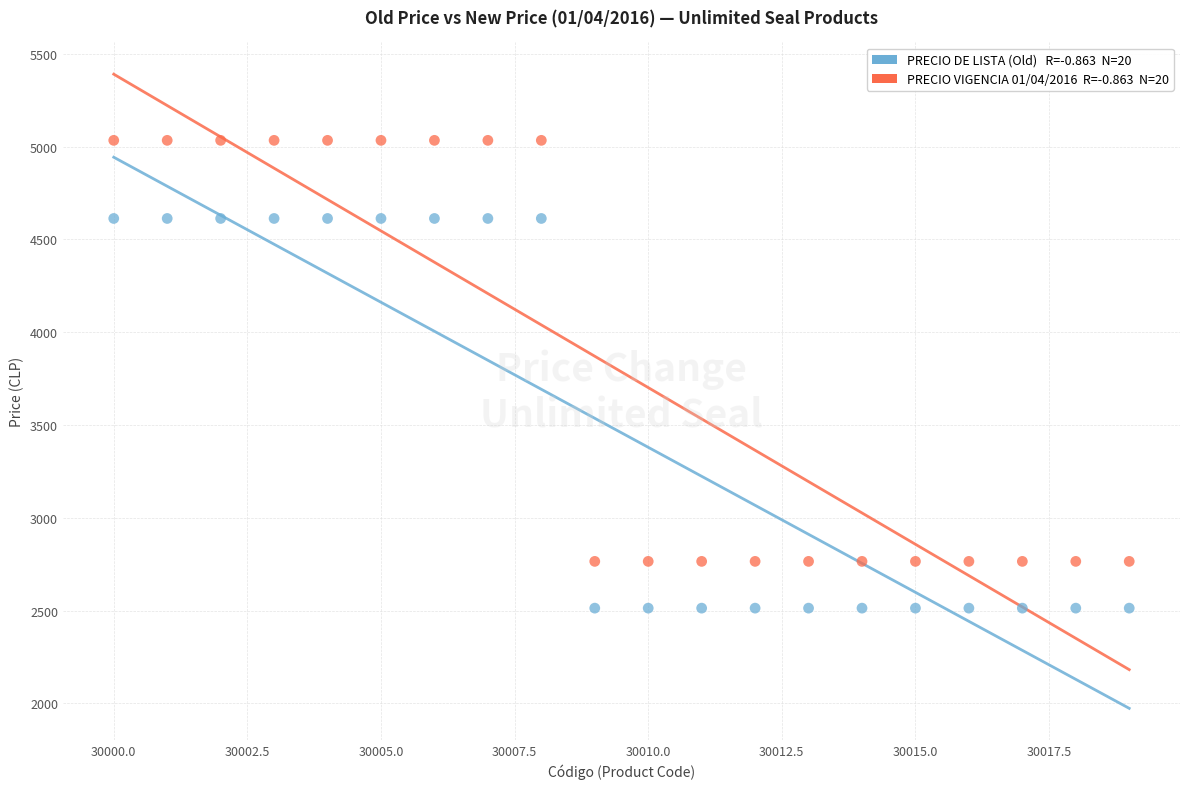

Across all data points, what is the range of Y values (max minus min)?

2521